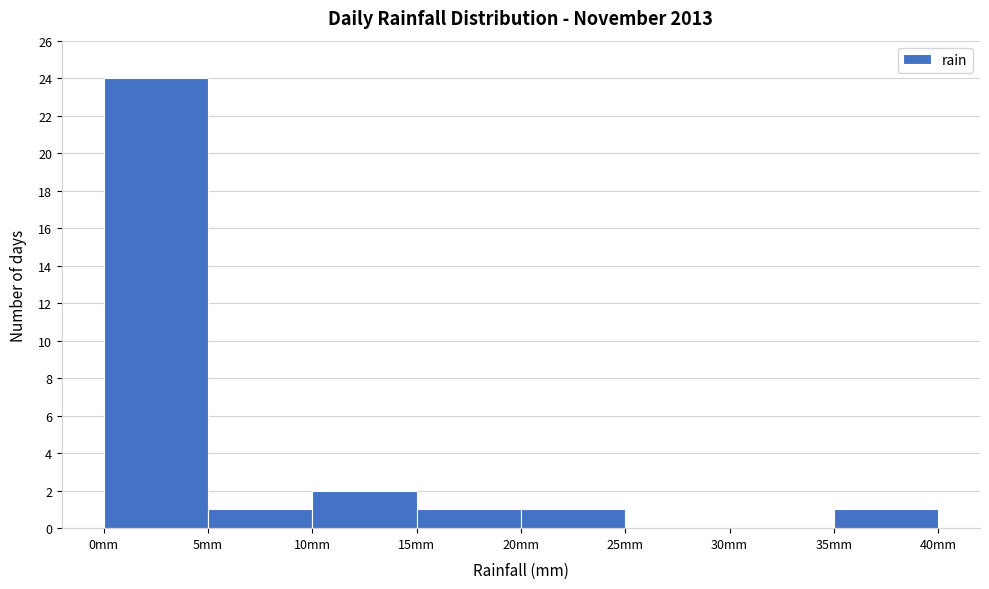

How tall is the bar that spans 5 to 10 on the x-axis? The values are not printed on the chart, so give them approximately, as read against the axis.

1